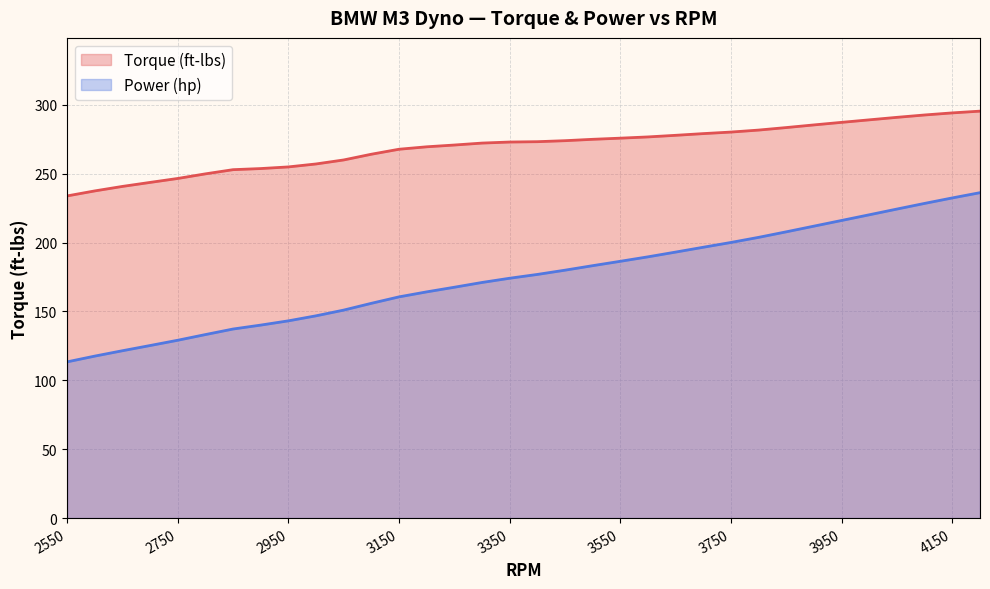

What is the smallest value displayed?

113.4